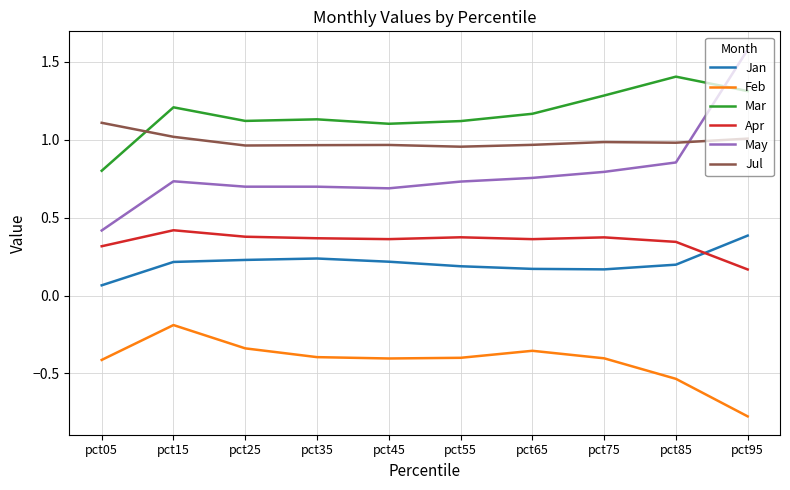

Where is May nearest to the value 0?

pct05